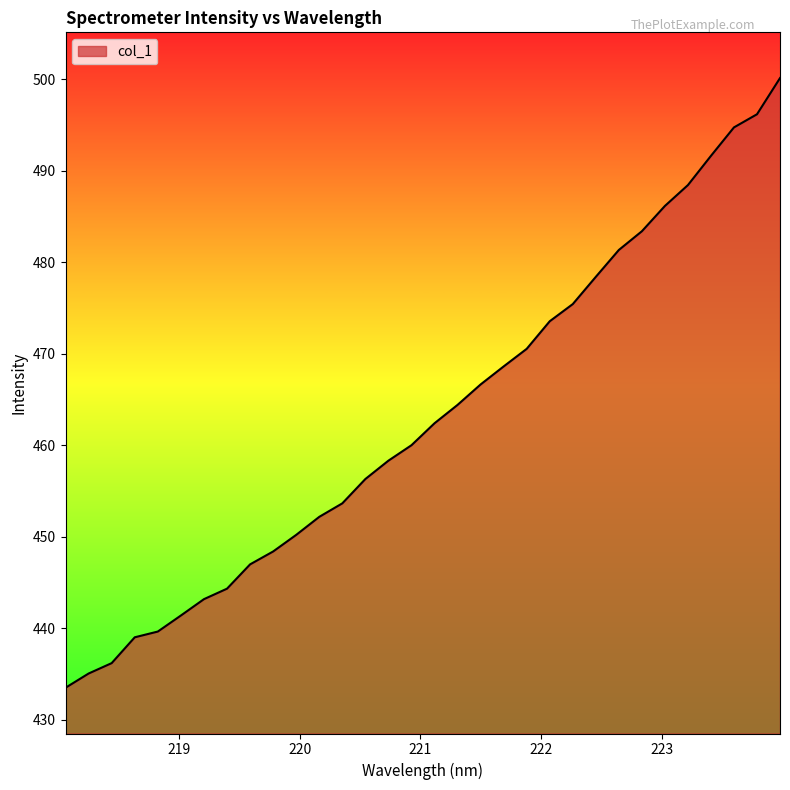

Does the chart display data point markers on the line(s)?

No